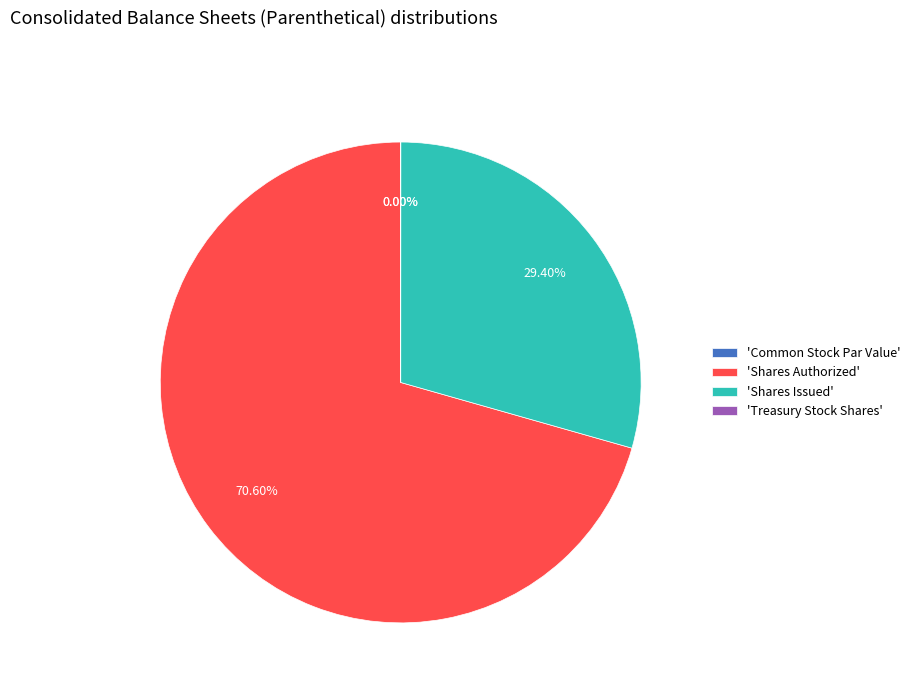

To the nearest percent, what is the difference between the largest and smallest slice percentages?

71%